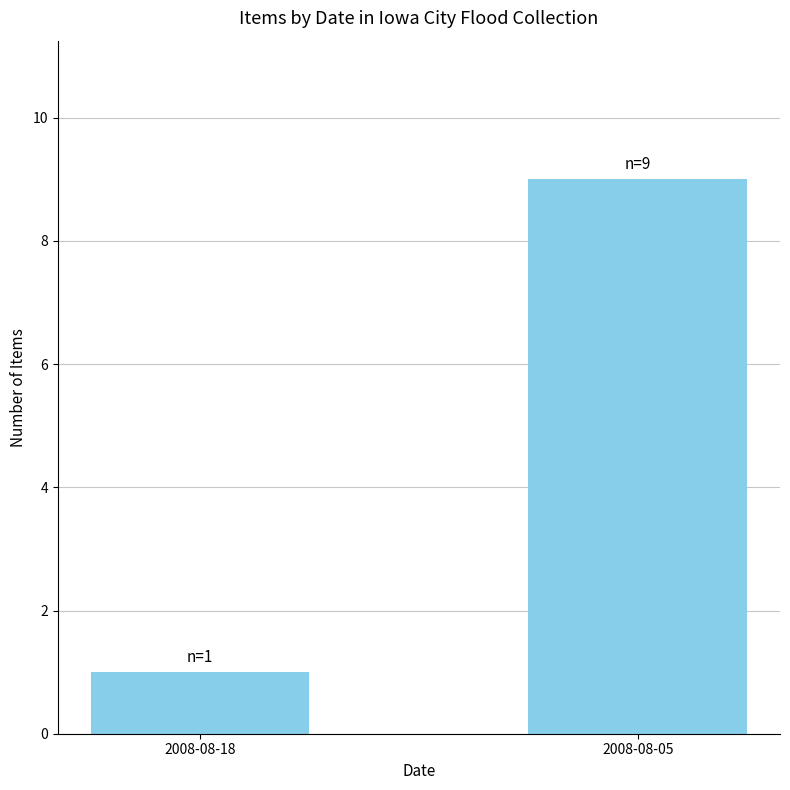

Count the values in the range 1 to 9.

2